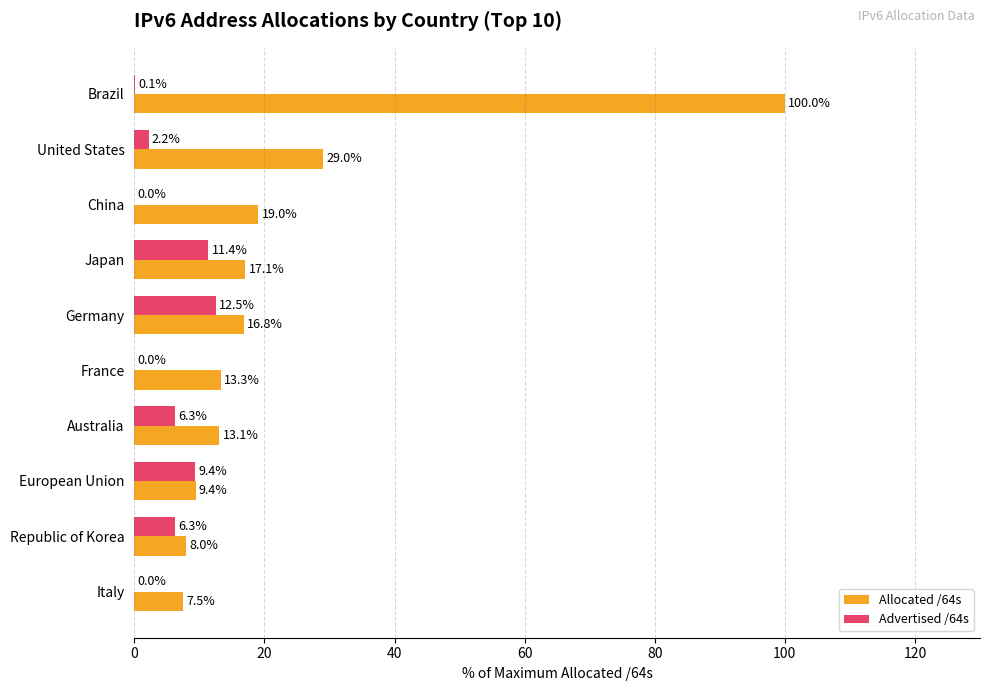

What is the sum of the Allocated /64s values at China and Australia?

32.1